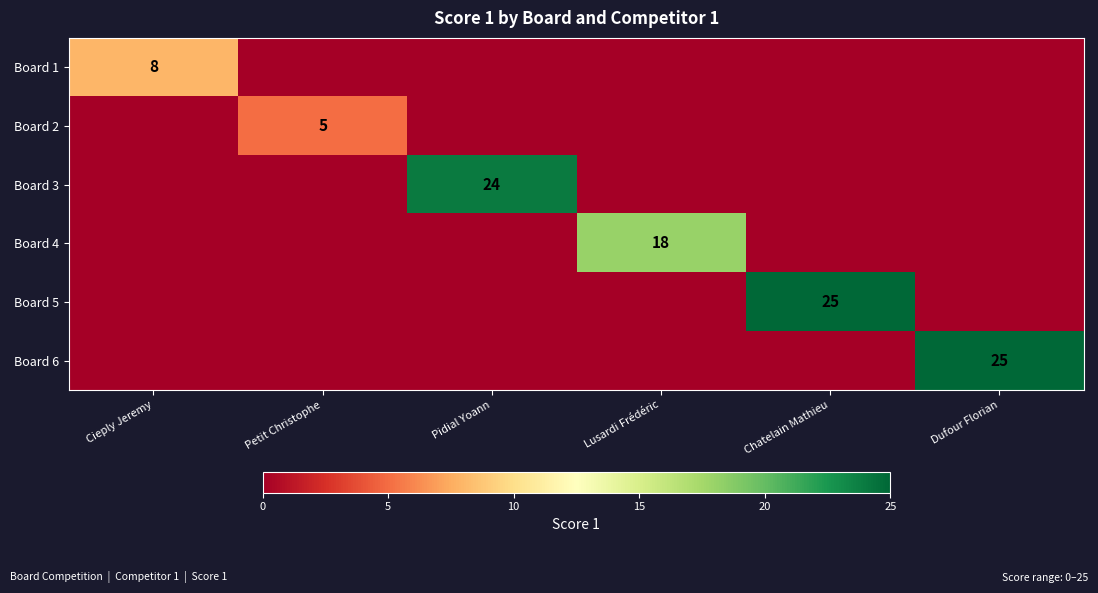

What is the spread (max minus min) of values at Cieply Jeremy?

8